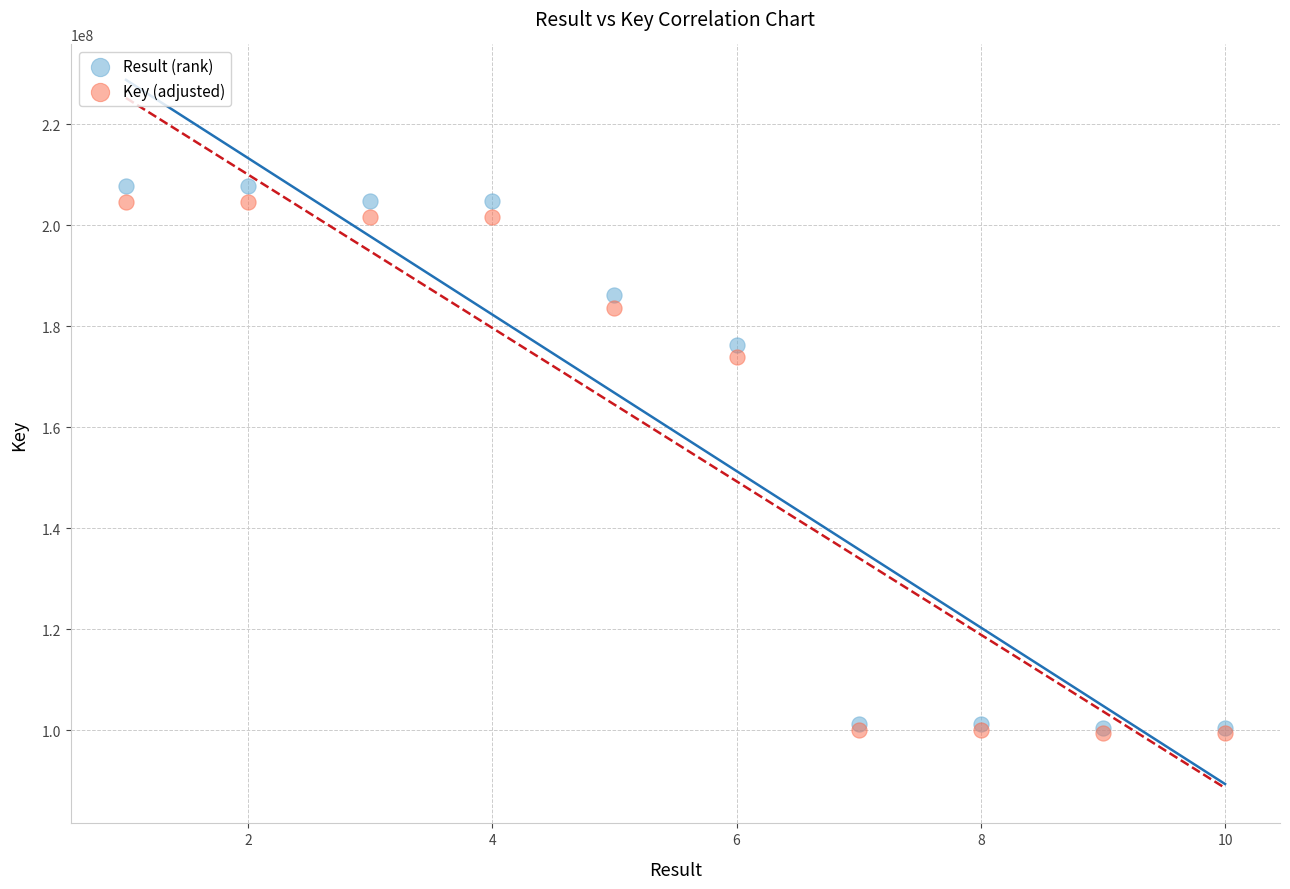

What are all the series names shown in the legend?

Result (rank), Key (adjusted)